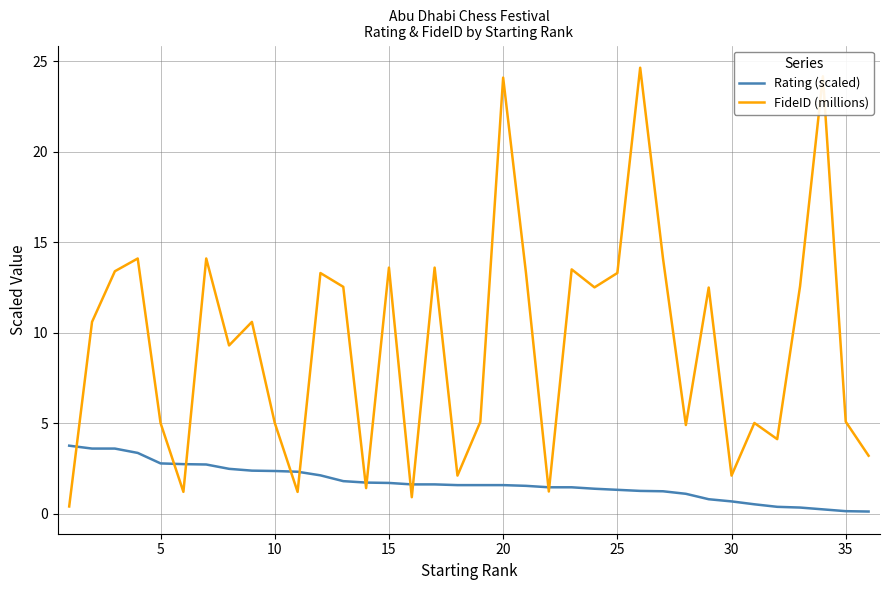

List the series in order of their overall mean, lowest first.

Rating (scaled), FideID (millions)